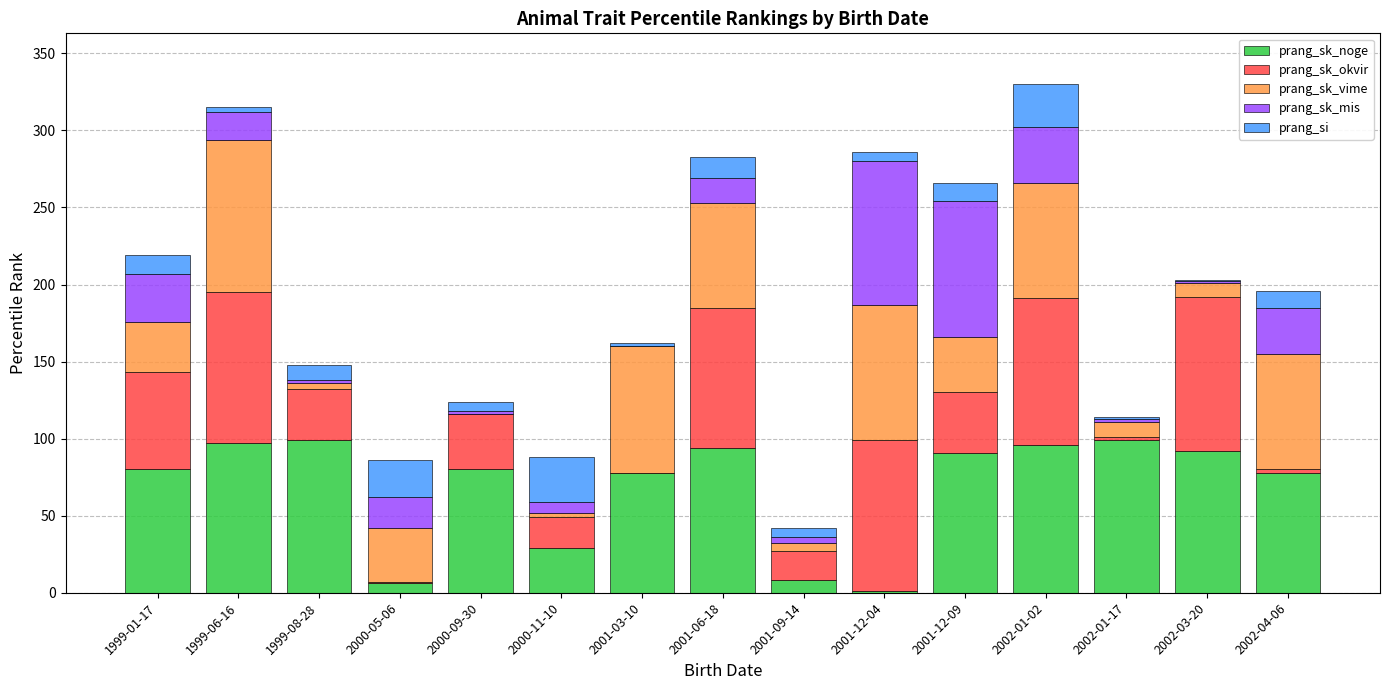

True or false: prang_sk_noge has a value of 121 at 2001-03-10.

False